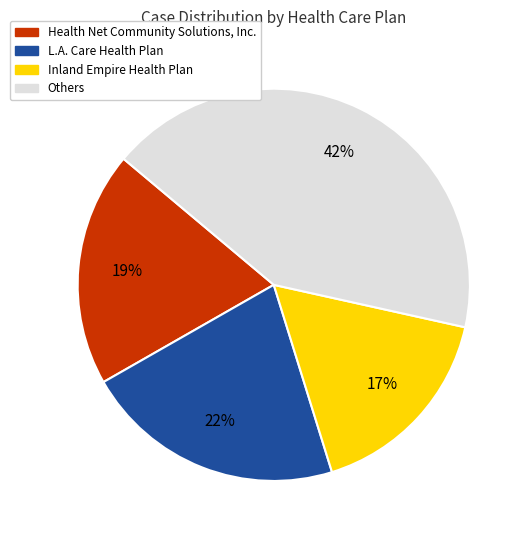

Is there any slice that represents more than half of the pie?

No